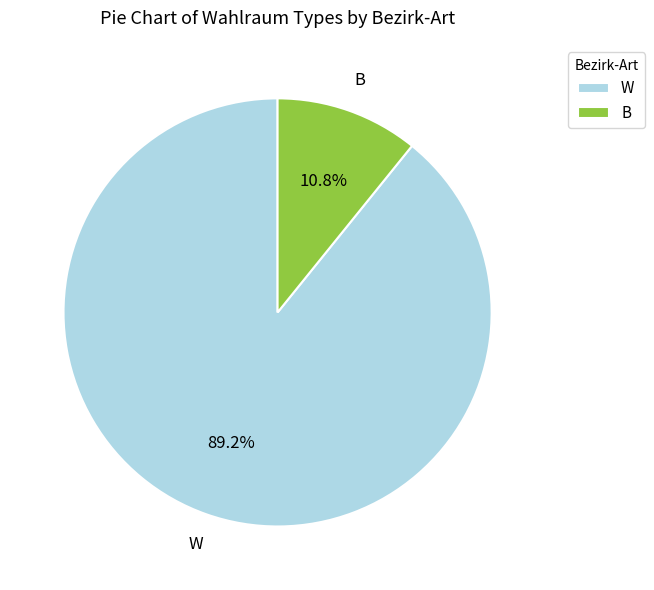

Is it true that B is 25% of the pie?

False